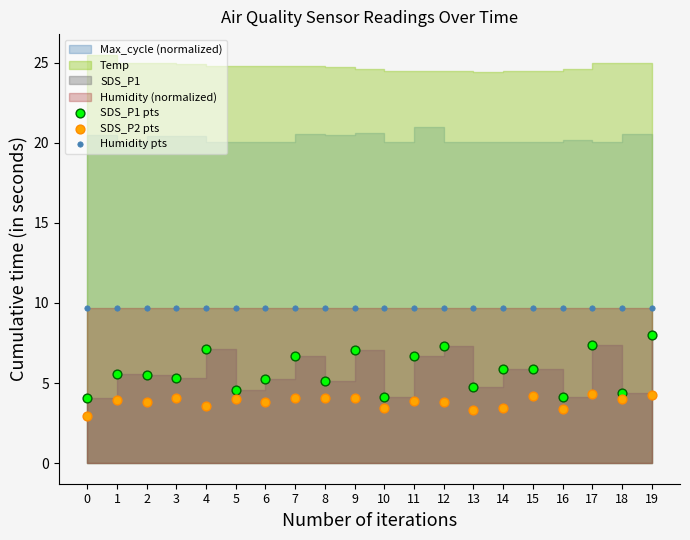

Which series contains the highest Y value?

Humidity pts